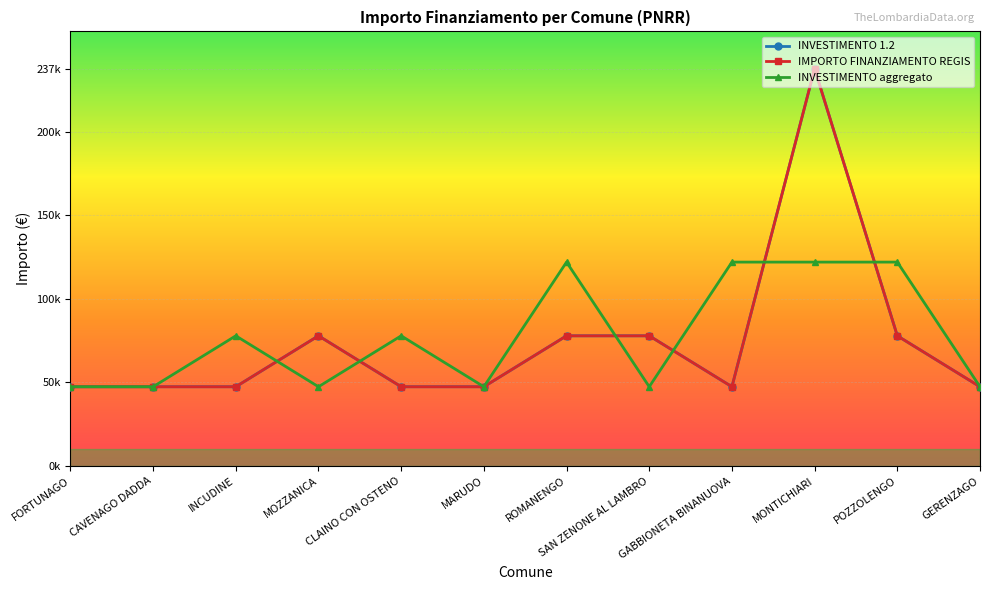

Is this an area chart (filled region under the line)?

No